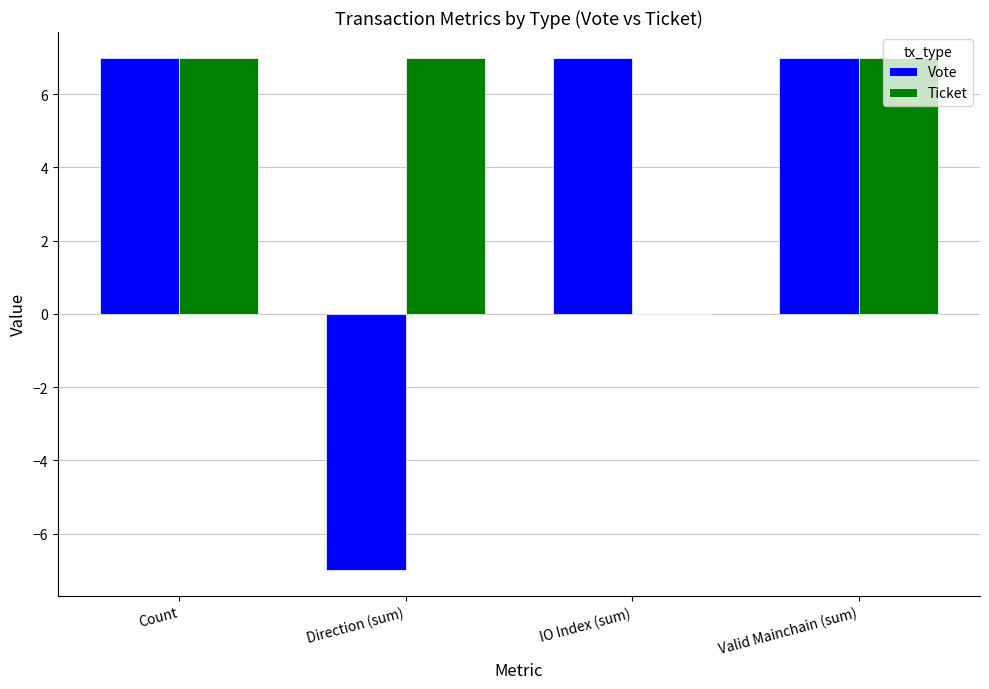

What is the sum of the Vote values at Valid Mainchain (sum) and Count?

14